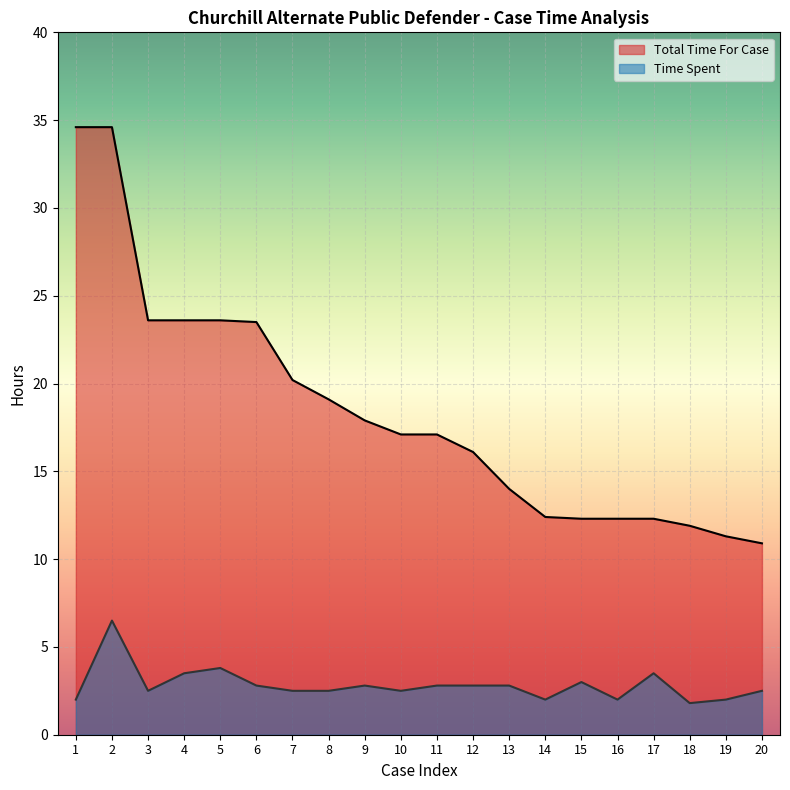

Which series has the largest range (max minus min)?

Total Time For Case